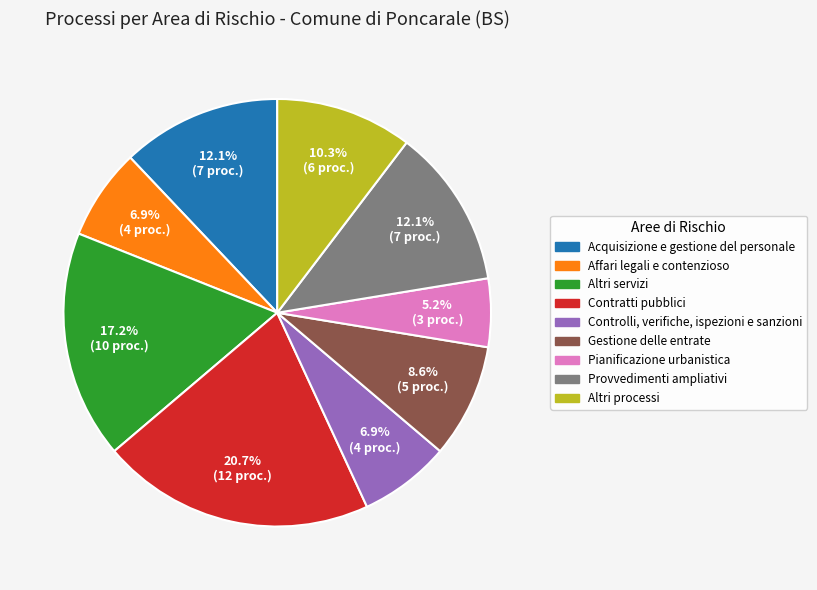

Does any single category account for the majority?

No